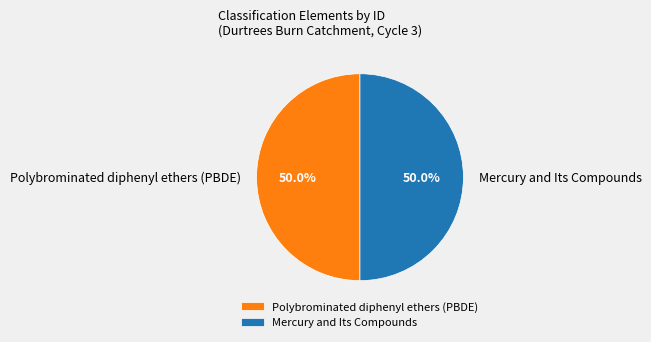

True or false: Mercury and Its Compounds accounts for 50% of the total.

True